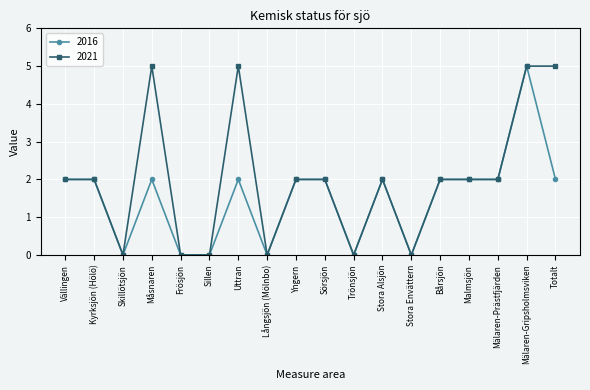

Where is the first local minimum for 2016?

Skillötsjön